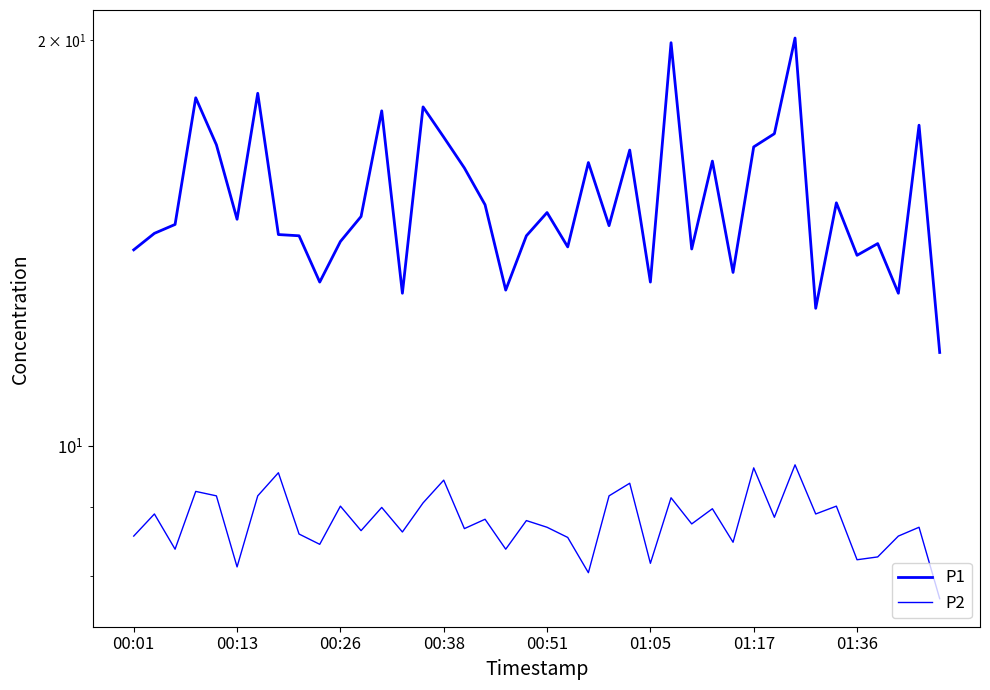

What is the approximate value of P1 at 11?

14.8